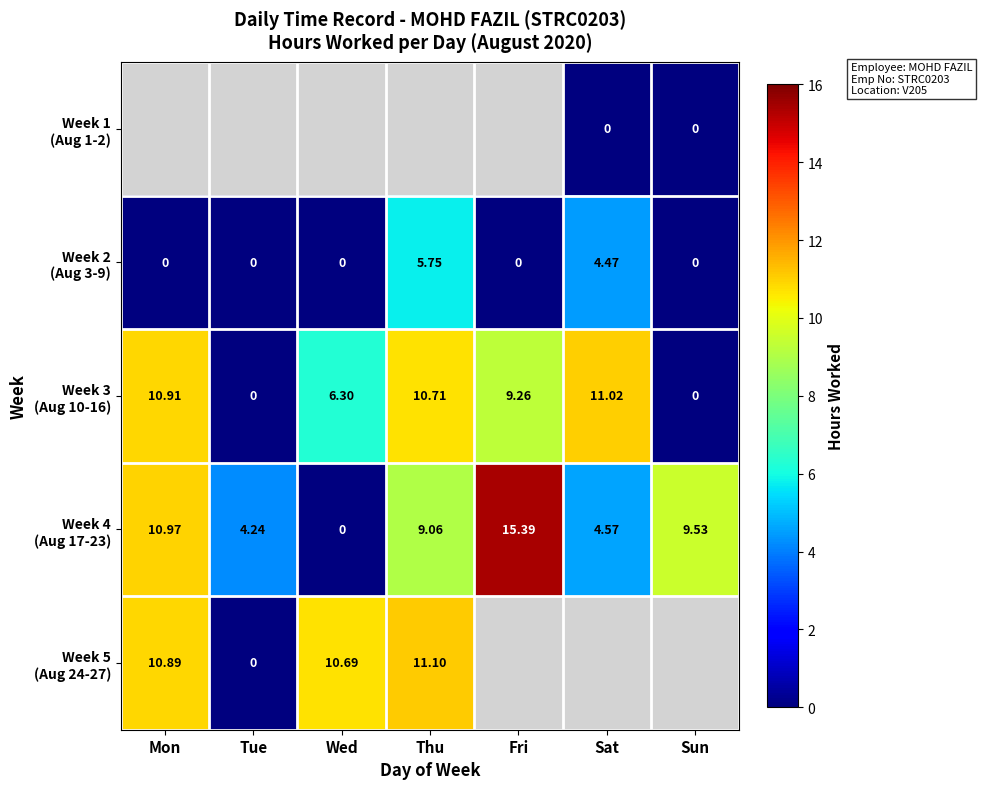

What is the maximum value shown in the chart?

15.4